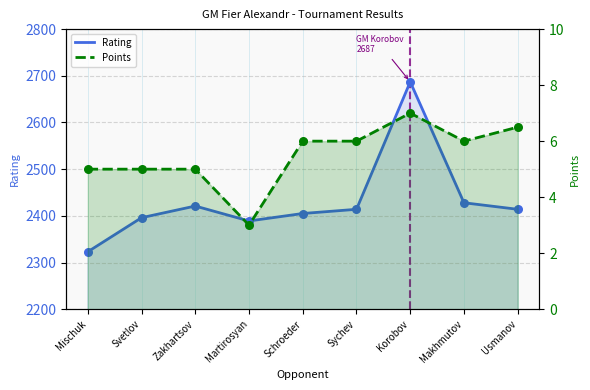

Which series has the largest total across all categories?

Rating